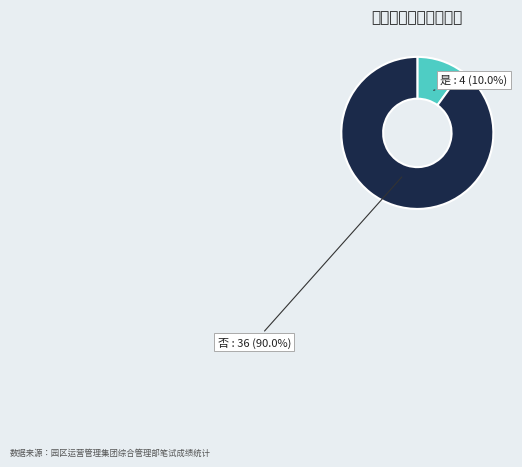

What is the largest slice in the pie chart?

否